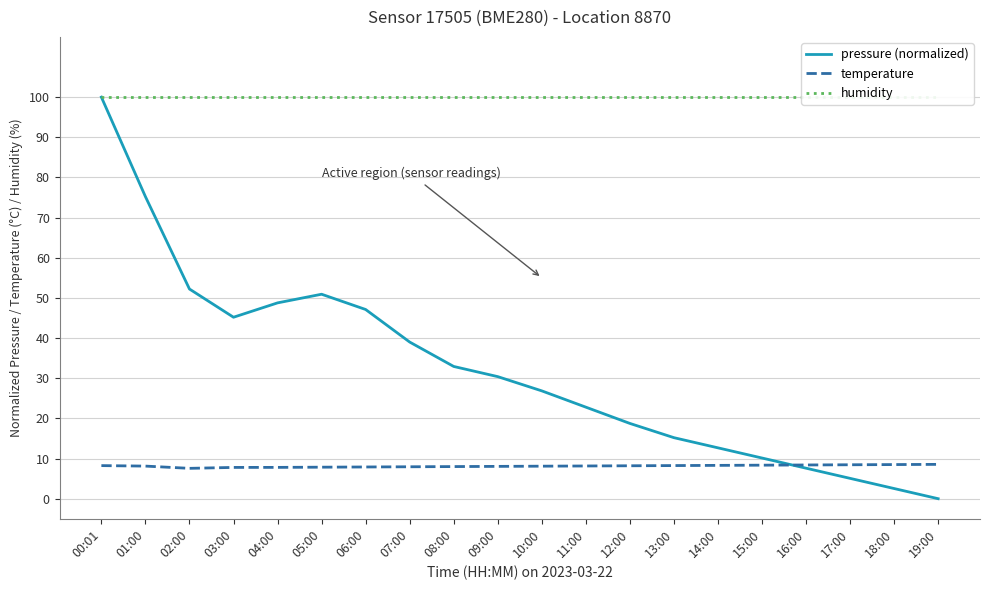

At which label is temperature closest to 8?

08:00